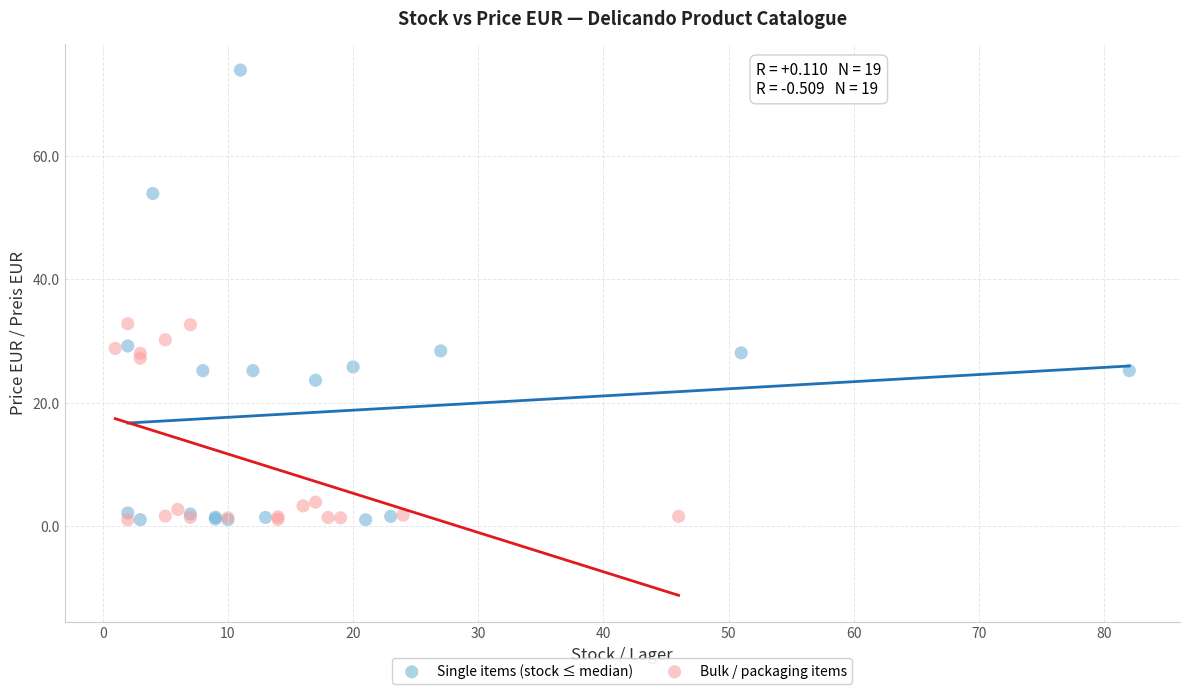

Which series has the widest spread of Y values?

Single items (stock ≤ median)